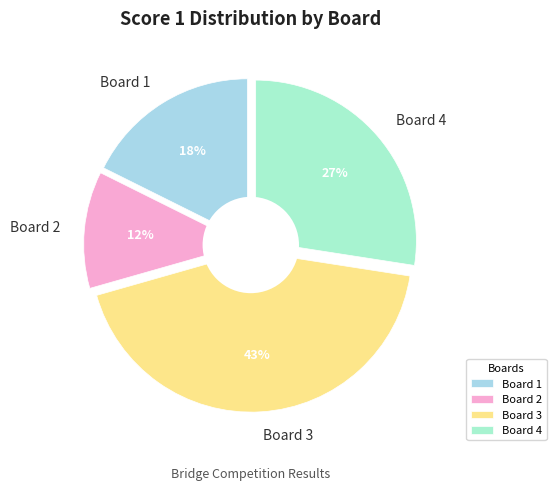

What is the largest slice in the pie chart?

Board 3